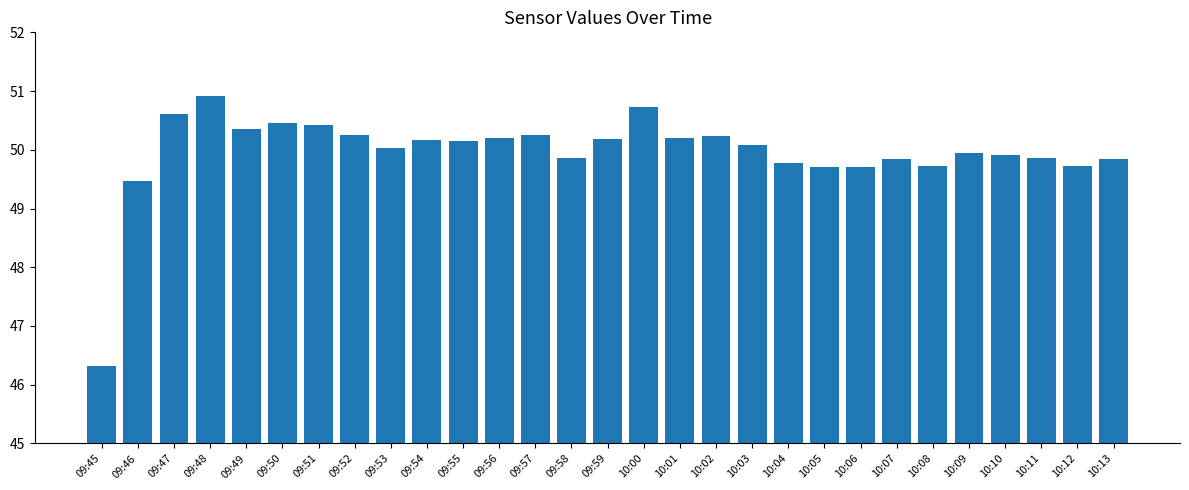

Which label corresponds to the smallest value in the chart?

09:45